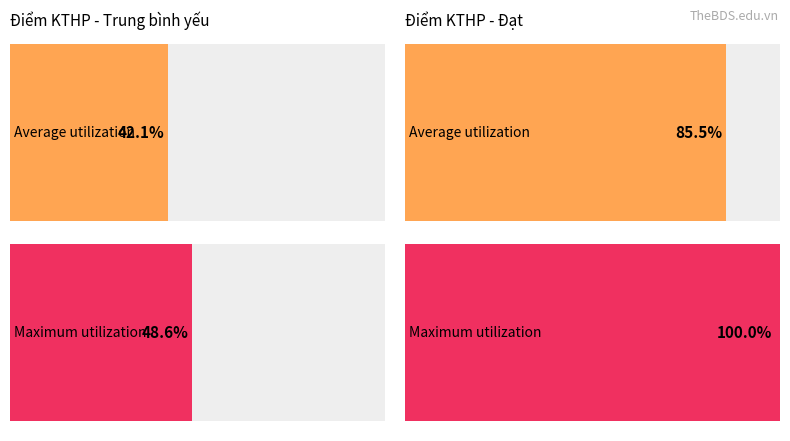

True or false: Đạt has a value of -25 at Ghi chú.

False